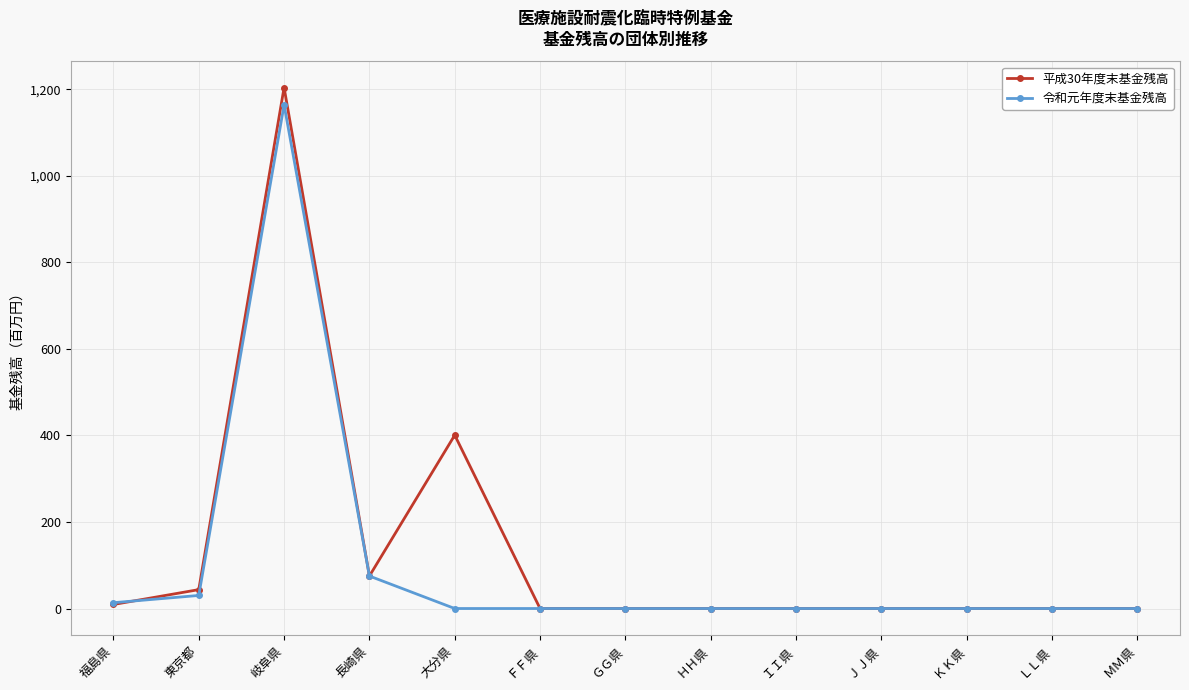

What is the difference between the maximum and second lowest values in the 平成30年度末基金残高 series?

1204.2